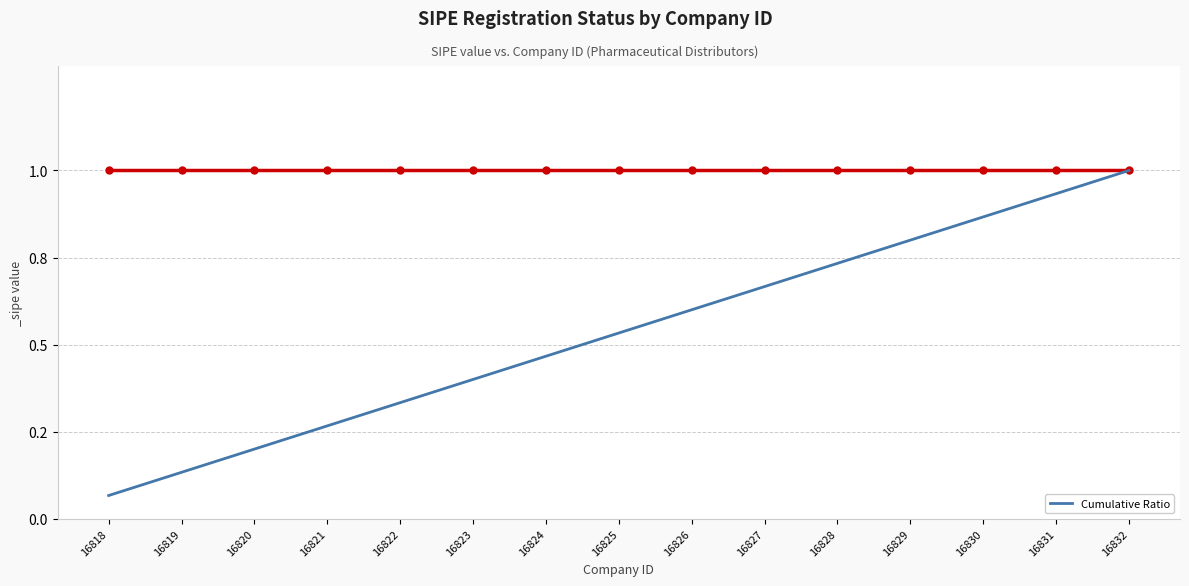

Reading left to right, list all the values displayed in this chart.

16818=0.1	16819=0.1	16820=0.2	16821=0.3	16822=0.3	16823=0.4	16824=0.5	16825=0.5	16826=0.6	16827=0.7	16828=0.7	16829=0.8	16830=0.9	16831=0.9	16832=1.0